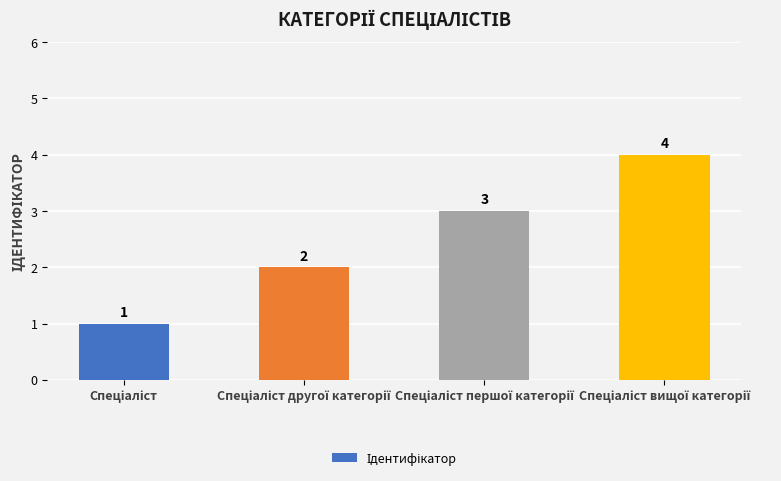

What is the value of the 4th bar from the left?

4